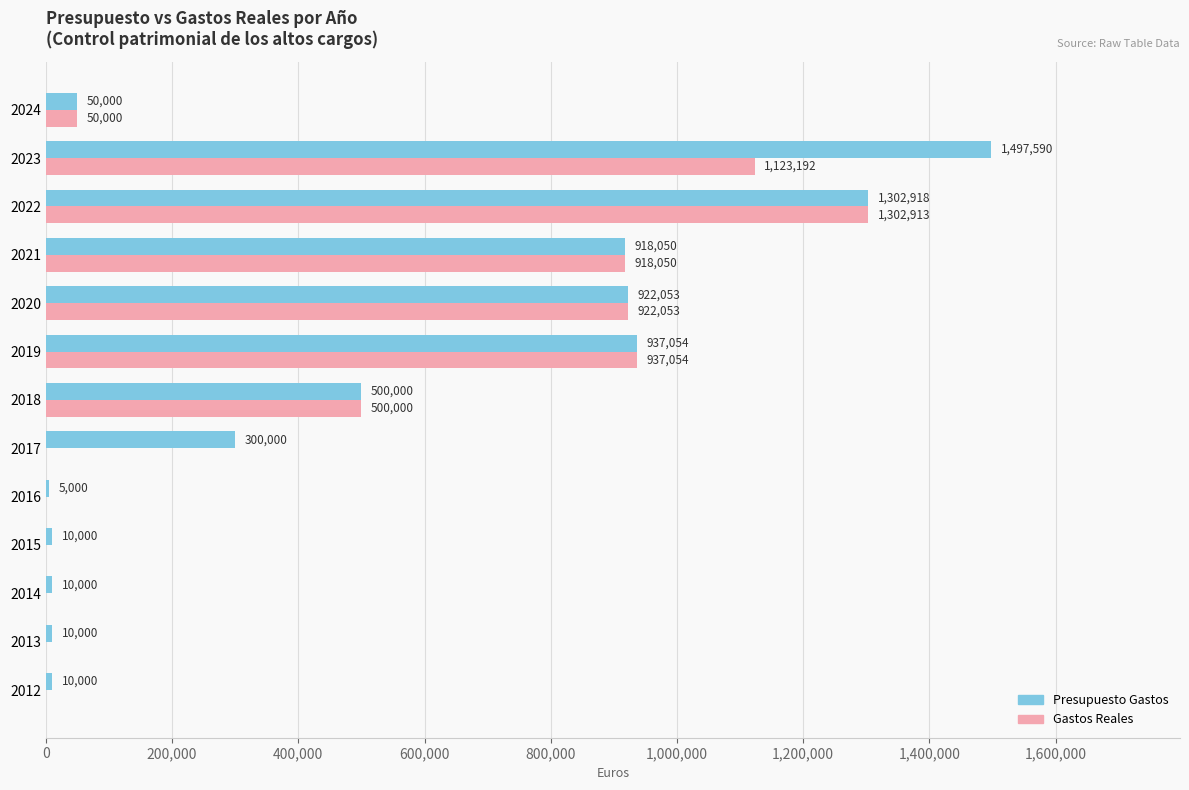

Between 2017 and 2018, which series saw the biggest shift?

Gastos Reales